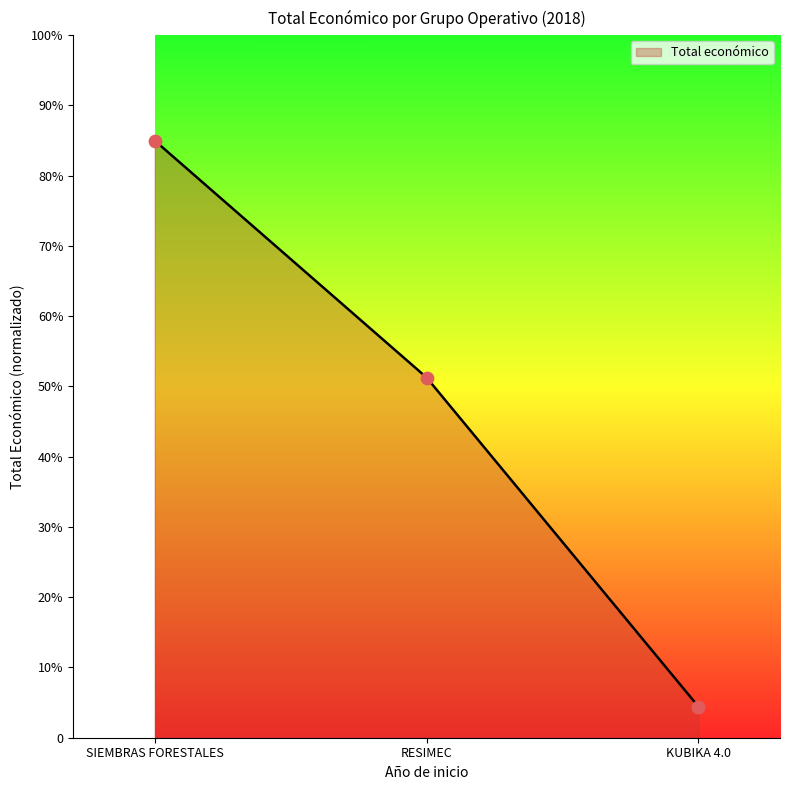

What is the ratio of the value at RESIMEC to the value at KUBIKA 4.0?

11.6